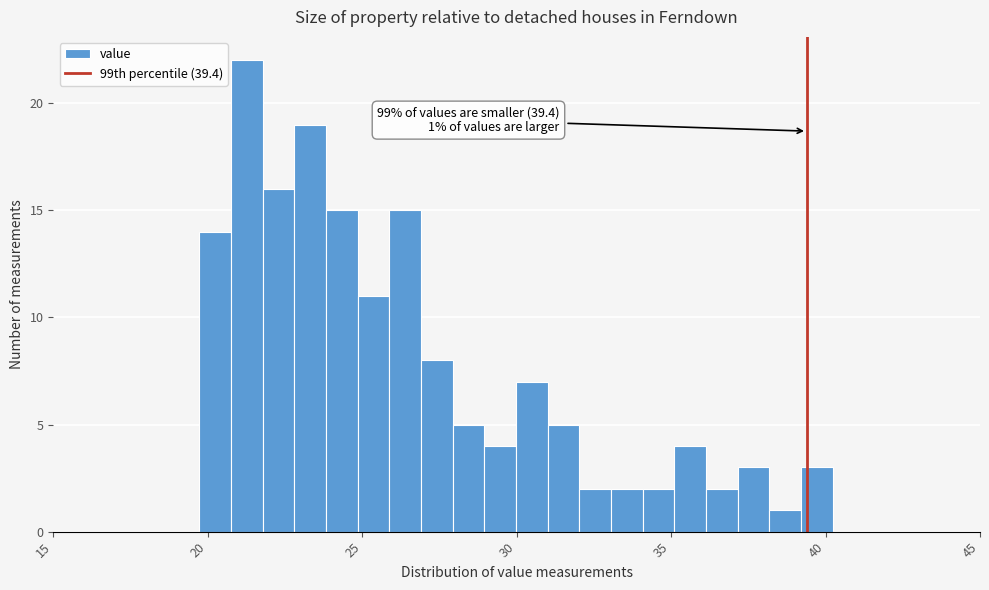

Around what value on the x-axis is the tallest bar? Give the approximate position of its centre, as read against the axis.

21.5